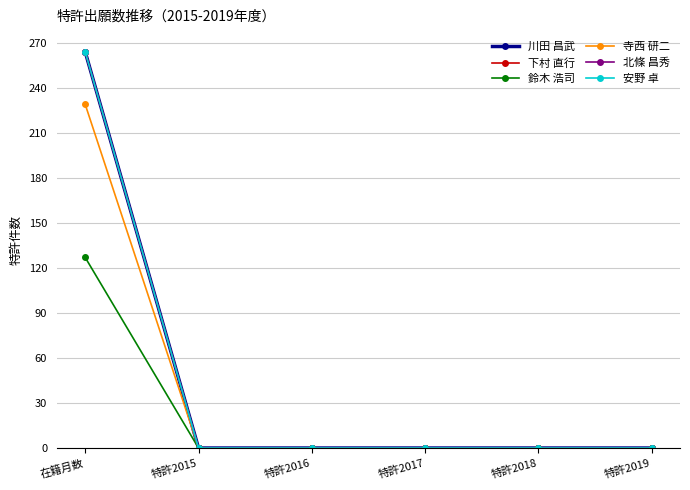

Between 特許2015 and 特許2019, which series saw the biggest shift?

川田 昌武